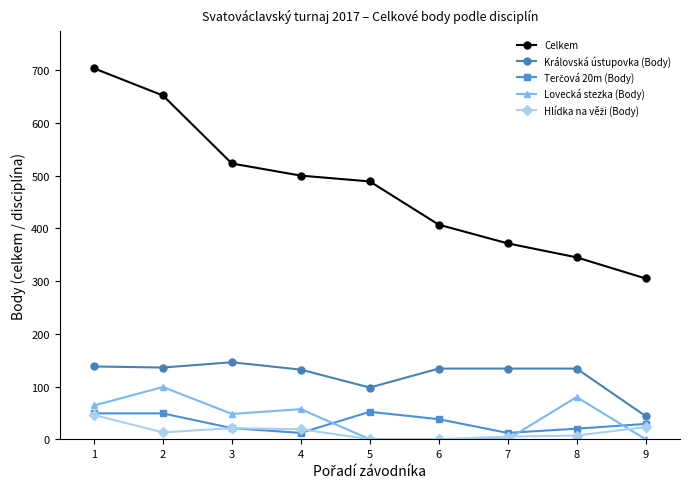

True or false: Lovecká stezka (Body) and Celkem cross at least once.

False